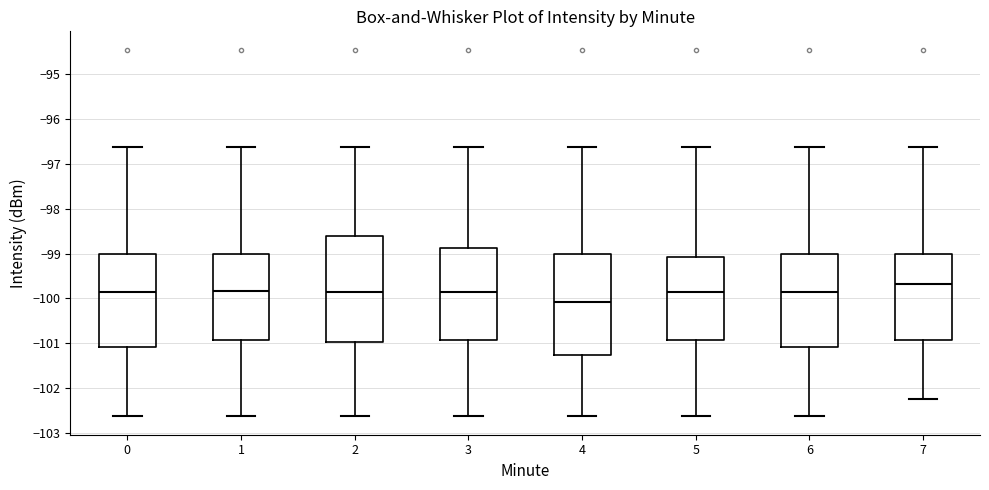

Where does the upper whisker of the box at x = 3 end on the y-axis? The values are not printed on the chart, so give them approximately, as read against the axis.

-96.6